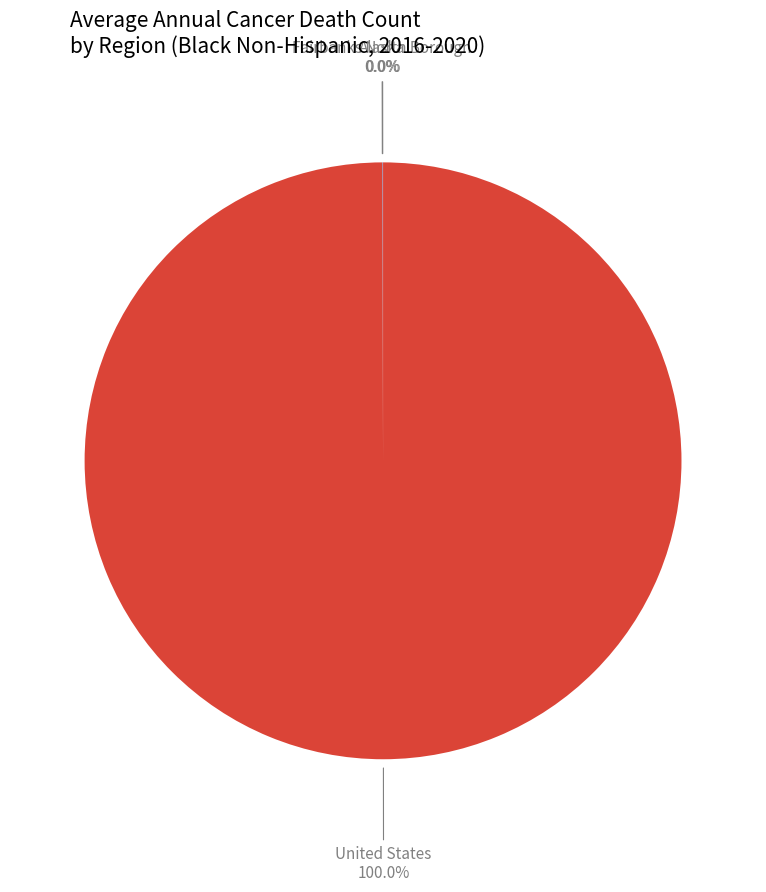

Is there a majority slice in this chart?

Yes